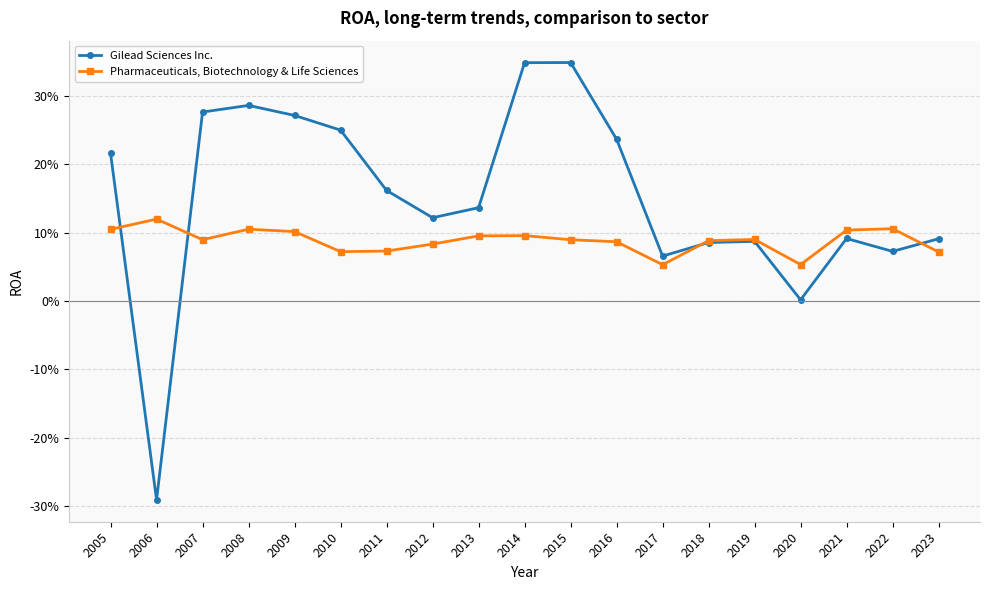

What are all the series names shown in the legend?

Gilead Sciences Inc., Pharmaceuticals, Biotechnology & Life Sciences